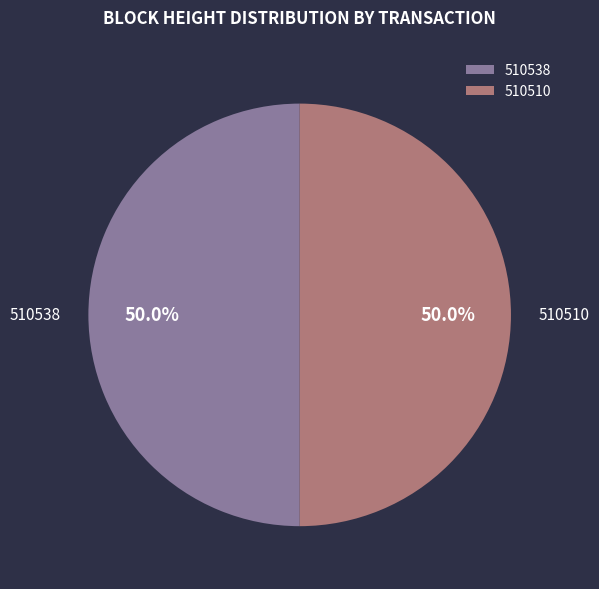

Approximately how many times larger is the value at 510510 compared to 510538?

1.0